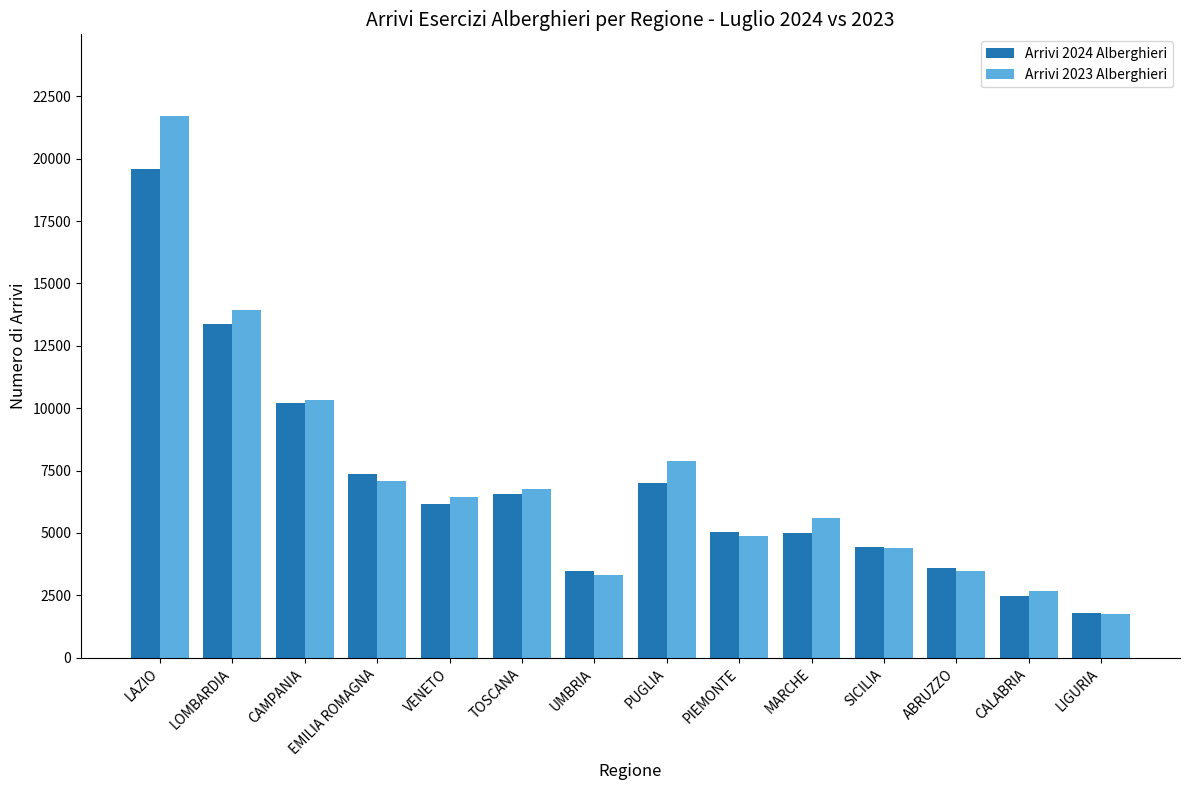

At which label does Arrivi 2023 Alberghieri first exceed 6436?

LAZIO